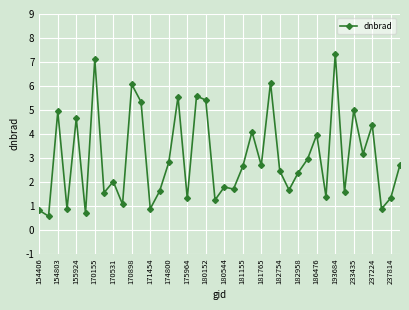

What is the maximum value shown in the chart?

7.3